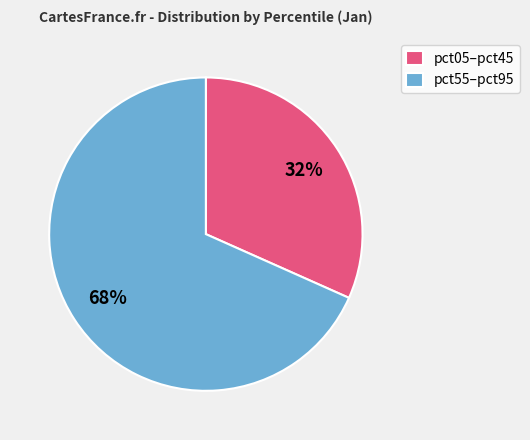

Which category has the biggest portion of the pie?

pct55–pct95